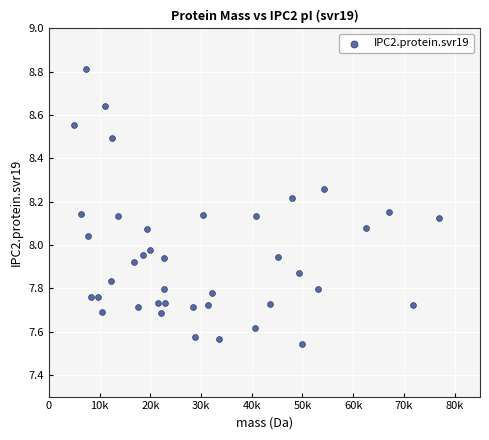

What is the range of Y values (max minus min)?

1.3